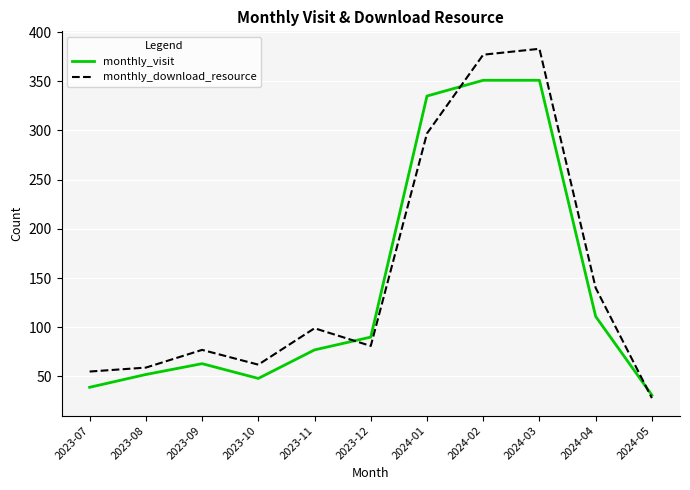

Which series has the widest spread of values?

monthly_download_resource